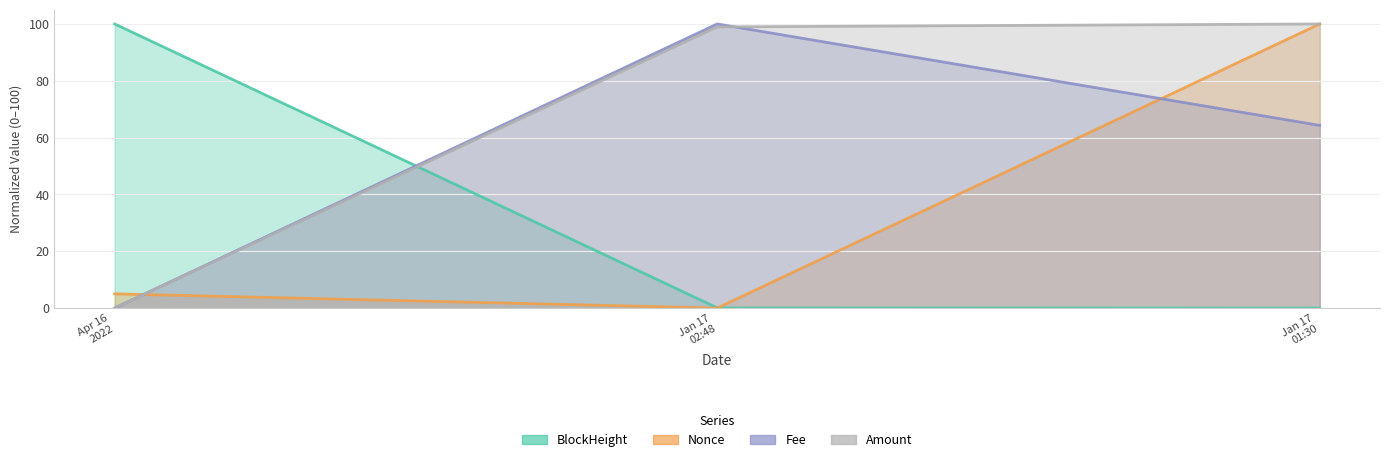

Between Jan 17 01:30 and Jan 17 02:48, which is larger?

Jan 17 02:48